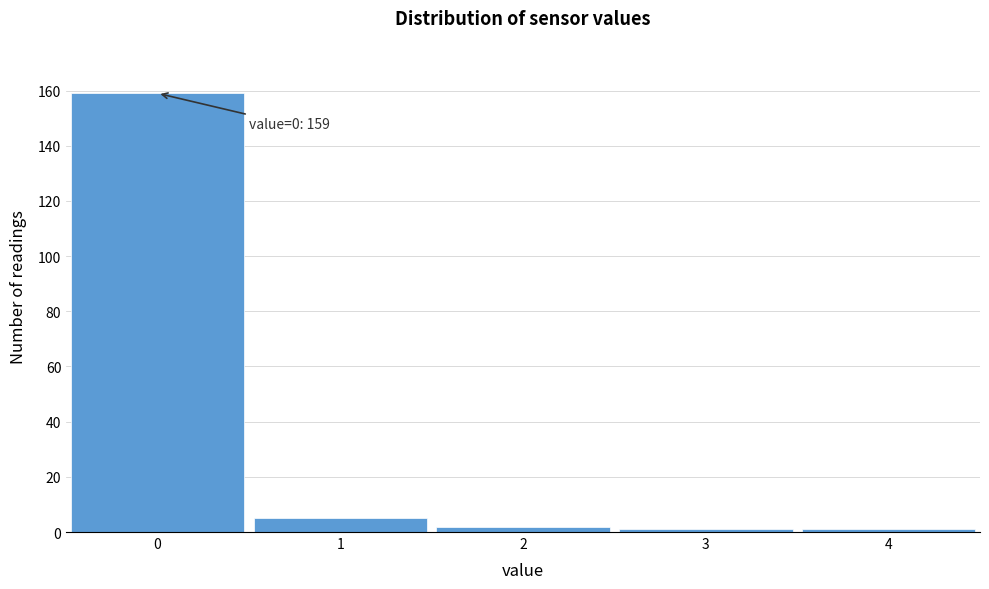

Over which range of the x-axis is the bar tallest?

-0.5 to 0.5